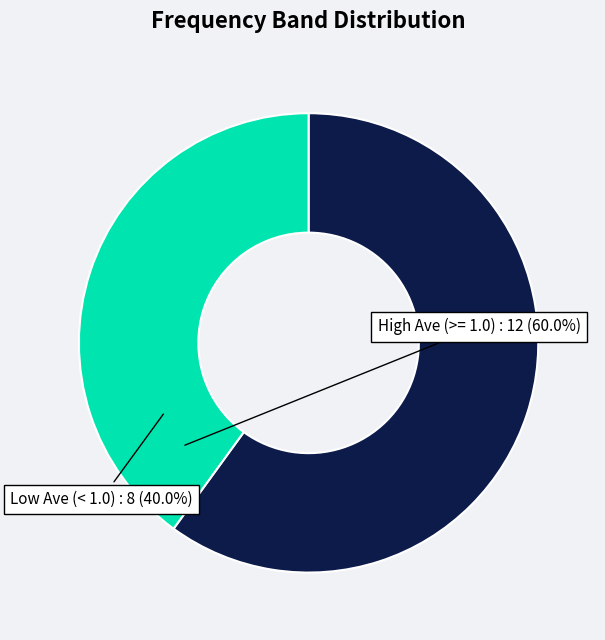

Is it true that High Ave (>= 1.0) is 49% of the pie?

False